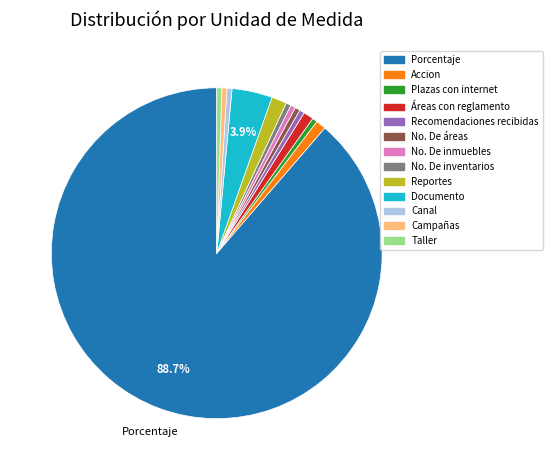

Is the sum of No. De áreas and Áreas con reglamento greater than half?

No